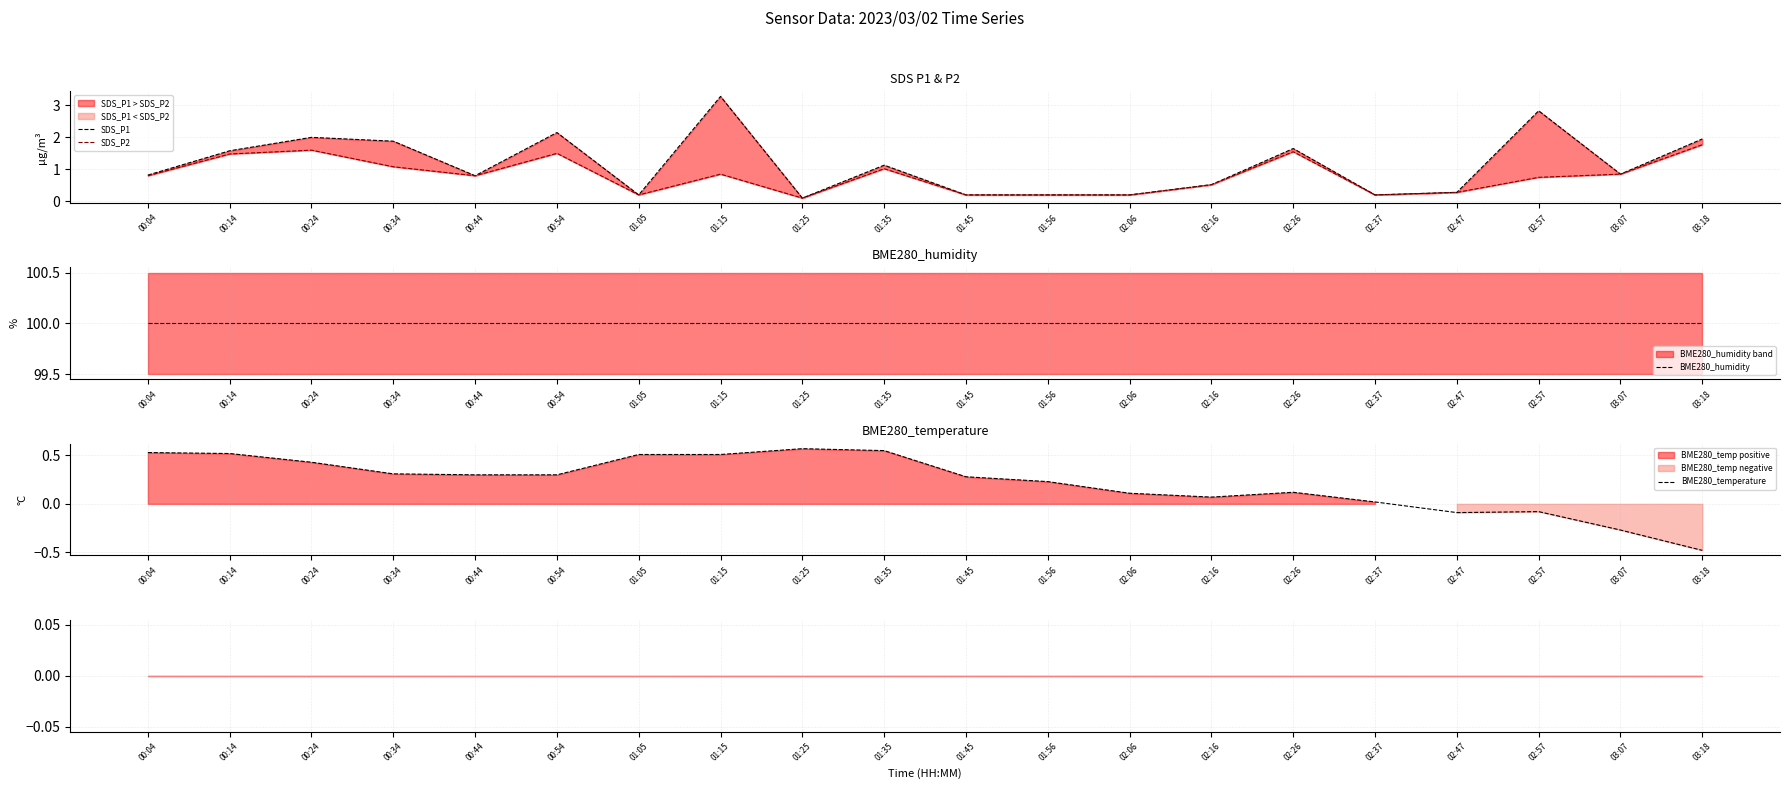

How many lines are shown in the chart?

4